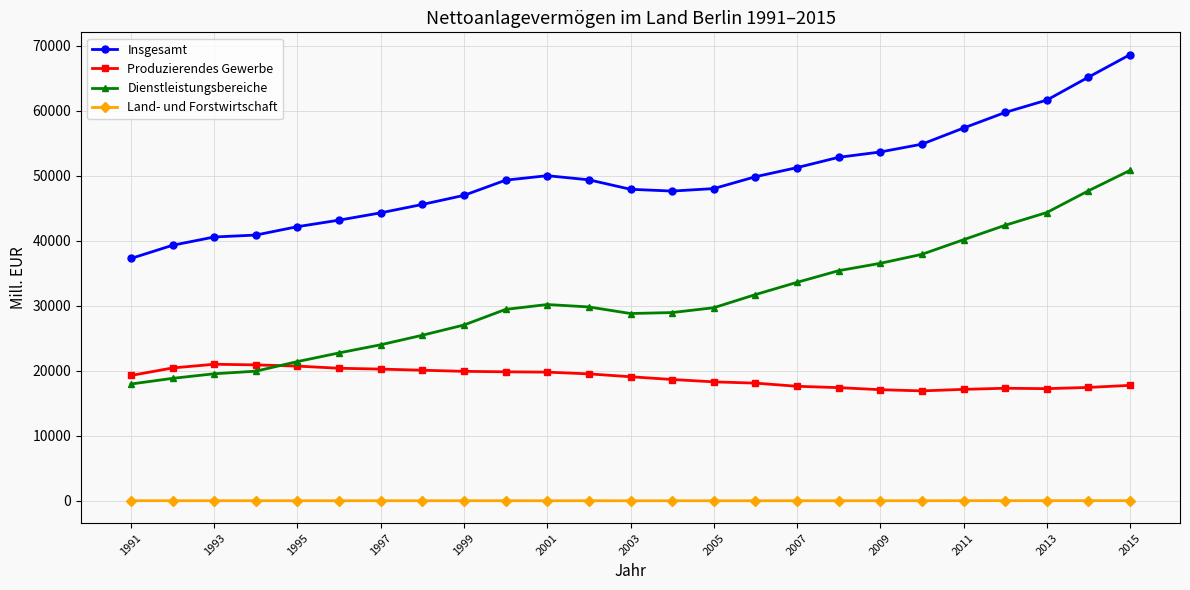

In Land- und Forstwirtschaft, how many points are lower than both neighbors (excluding endpoints)?

3